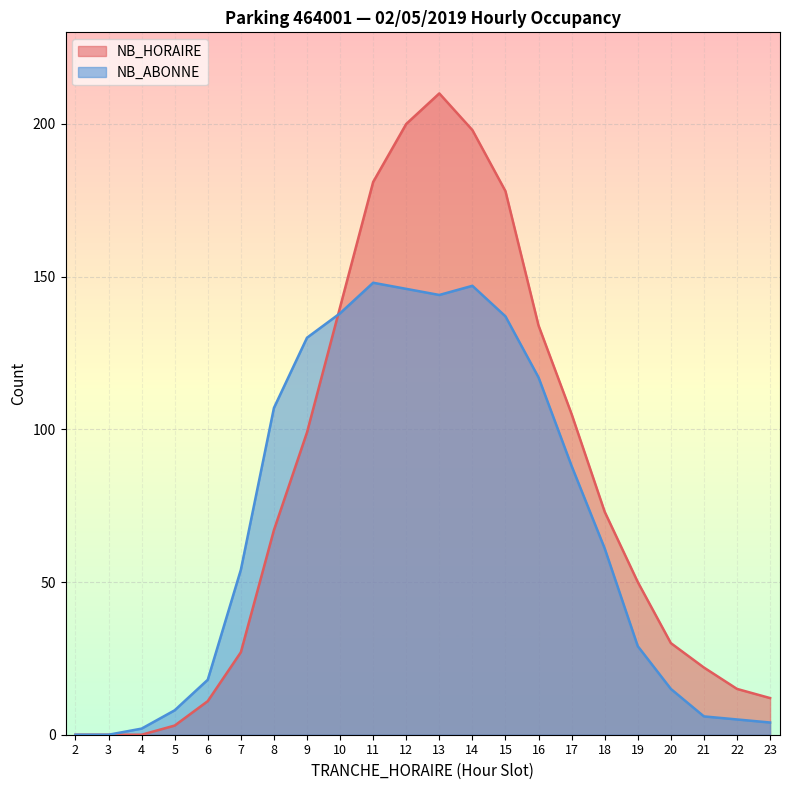

What is the average value of the NB_ABONNE series?

68